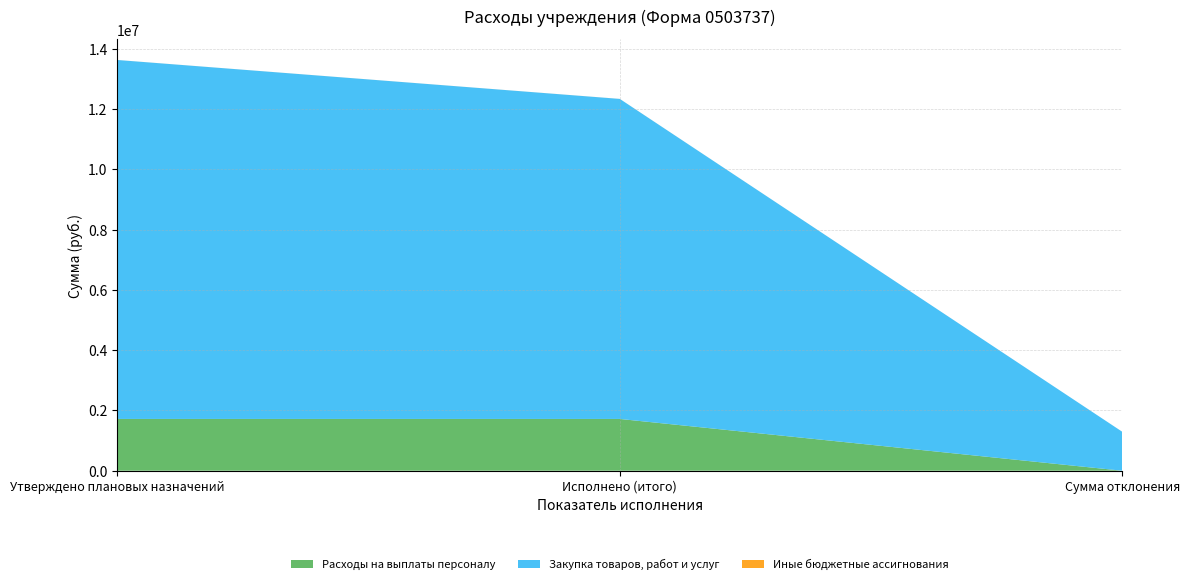

Reading right to left, what are all the values shown in this chart?

Расходы на выплаты персоналу: 0.0	1717686.4	1717686.4
Закупка товаров, работ и услуг: 1291430.1	10618588.9	11910019.0
Иные бюджетные ассигнования: 0.0	835.6	835.6